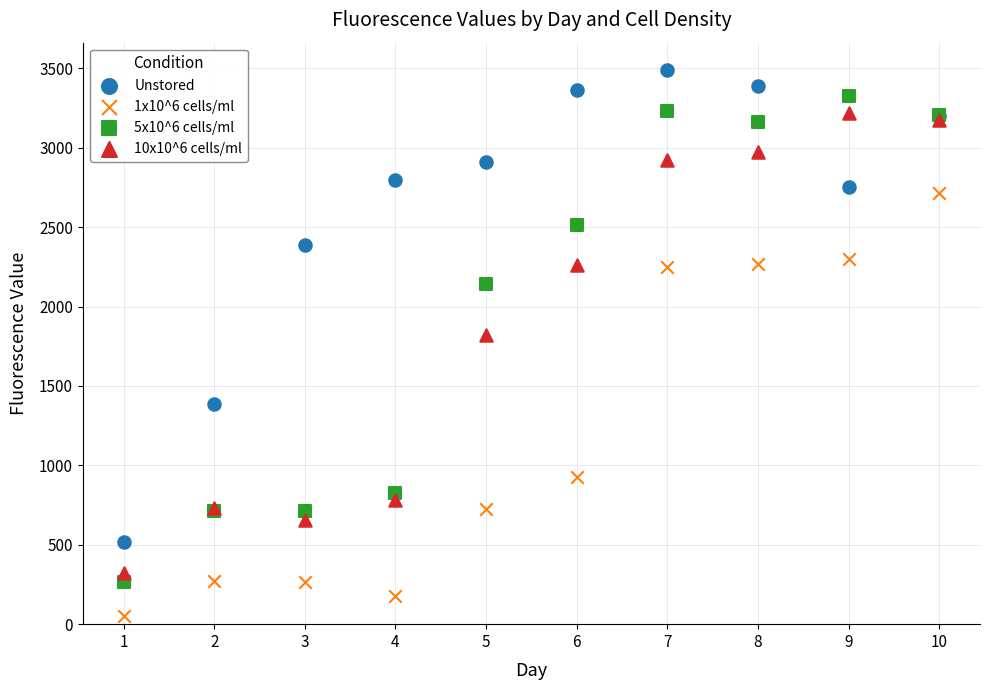

What is the X range (max minus min) for the scatter plot?

9.0